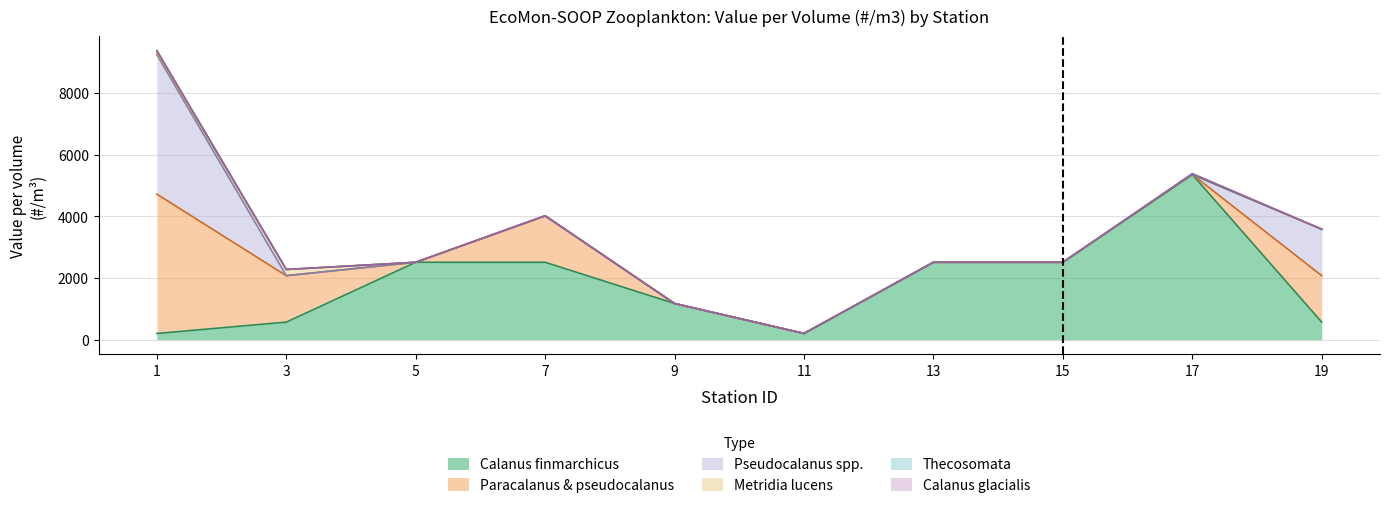

Which series ends up on top after the final intersection of Paracalanus & pseudocalanus and Calanus glacialis?

Paracalanus & pseudocalanus